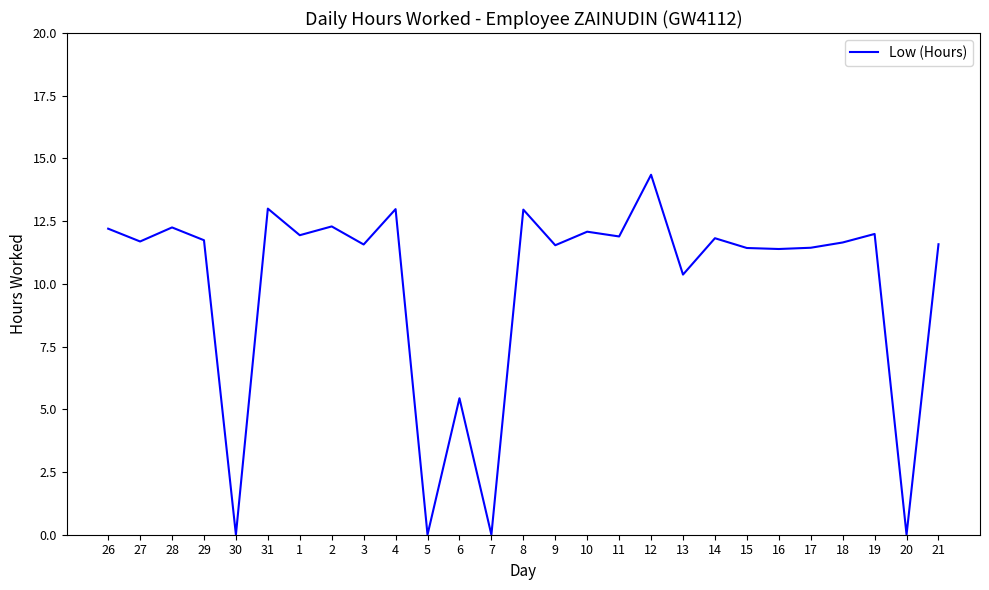

The value at 4 is 13.0. True or false?

True